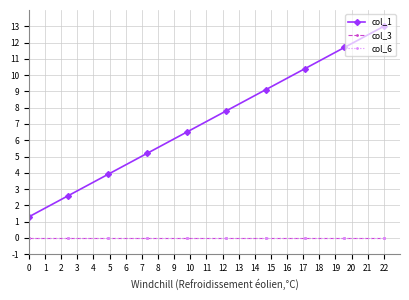

Does the chart have visible grid lines?

Yes